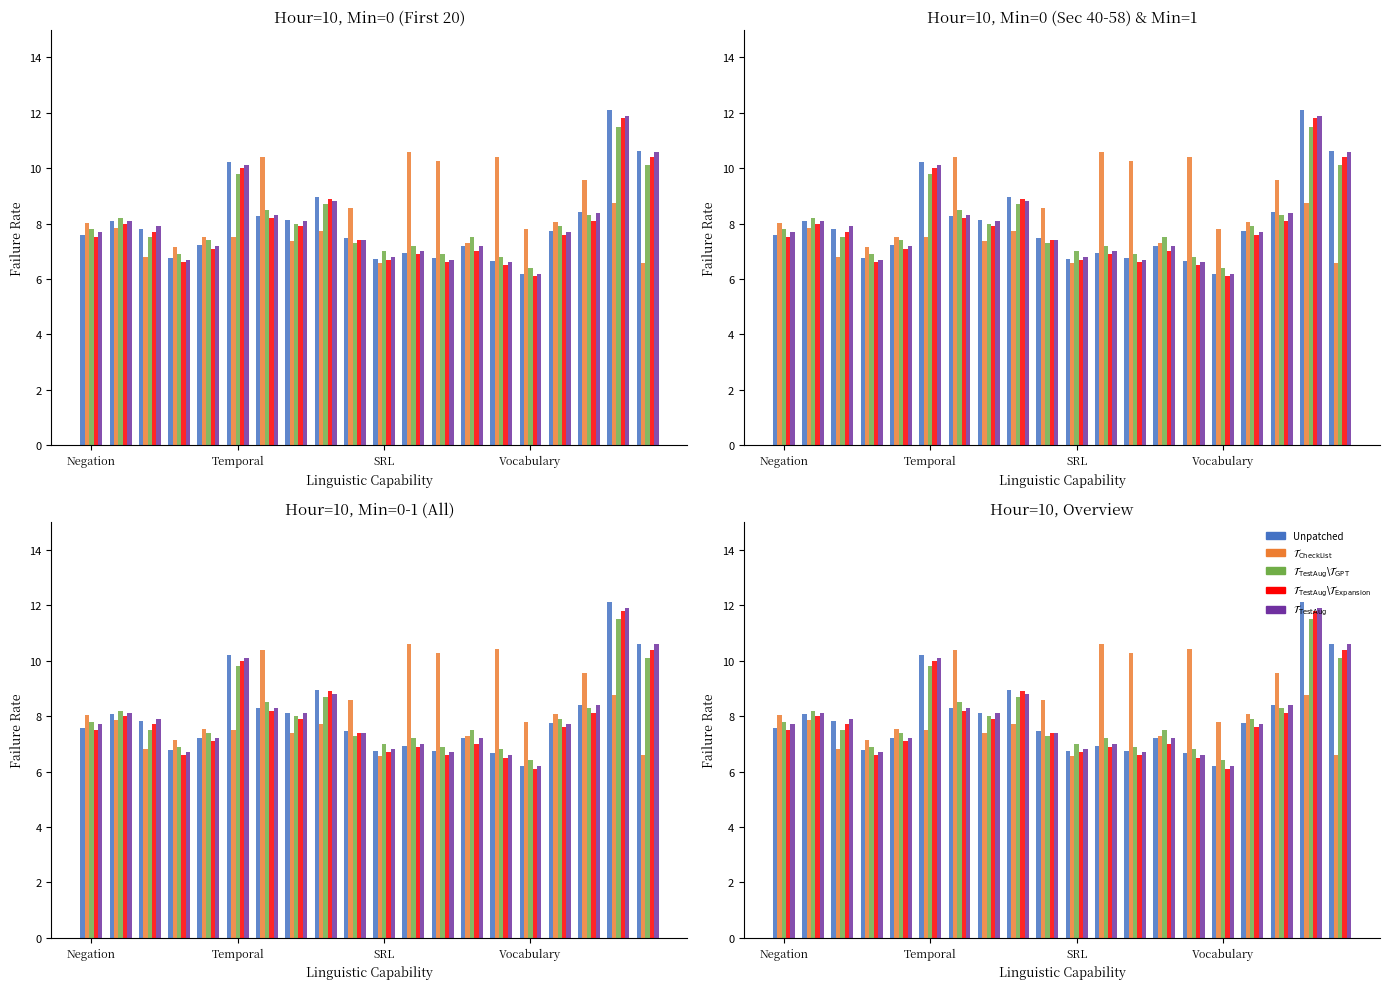

The value of Unpatched at Vocabulary is 6.8. True or false?

True